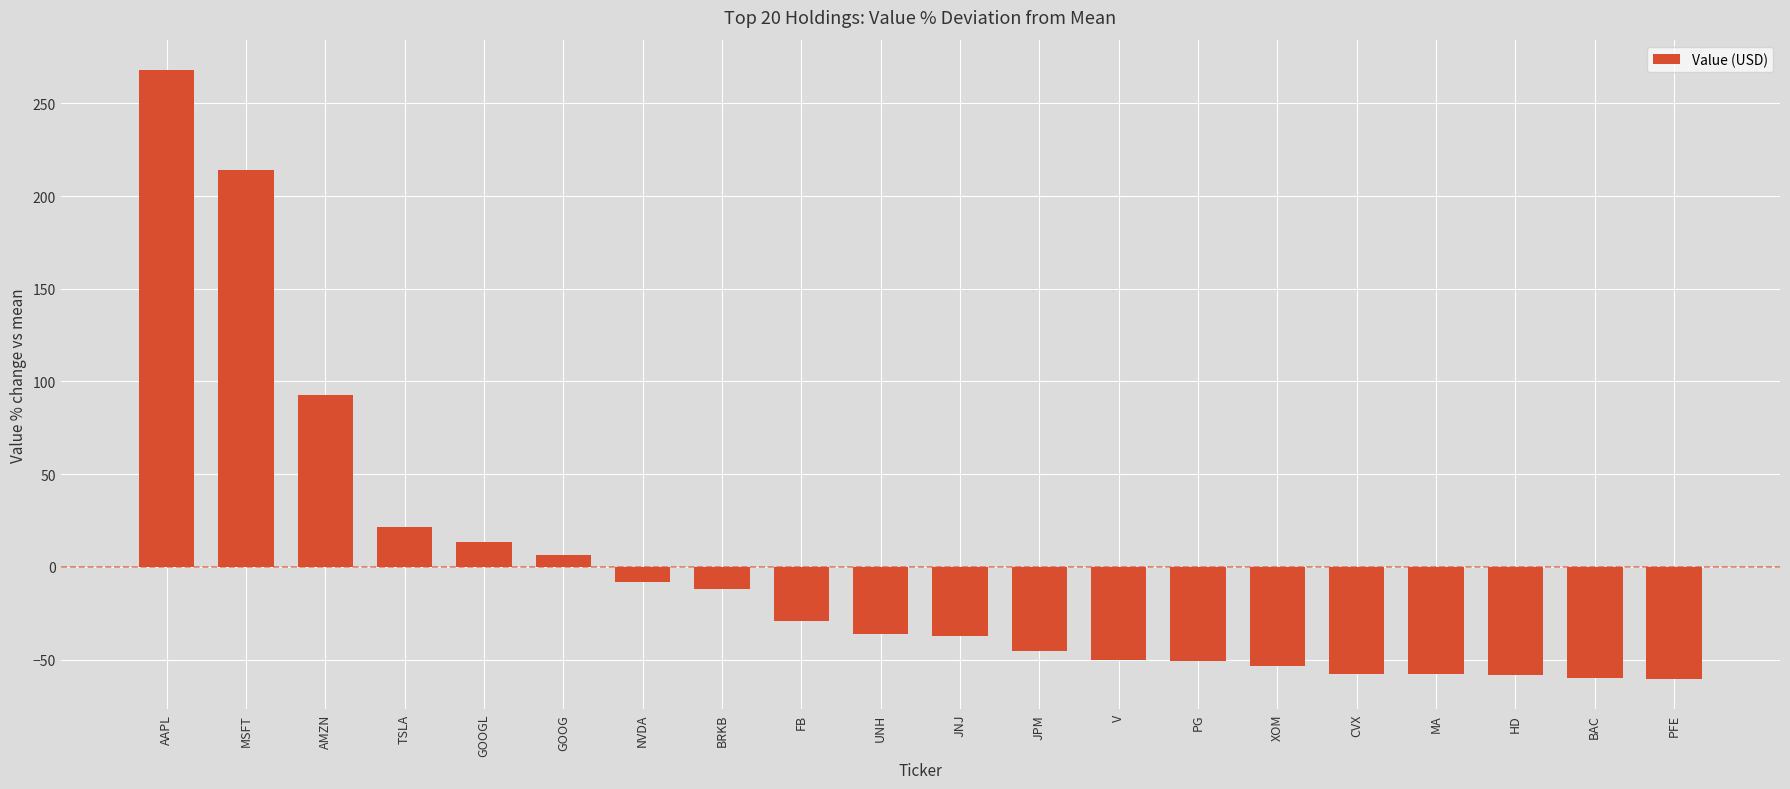

What is the smallest value displayed?

-60.2